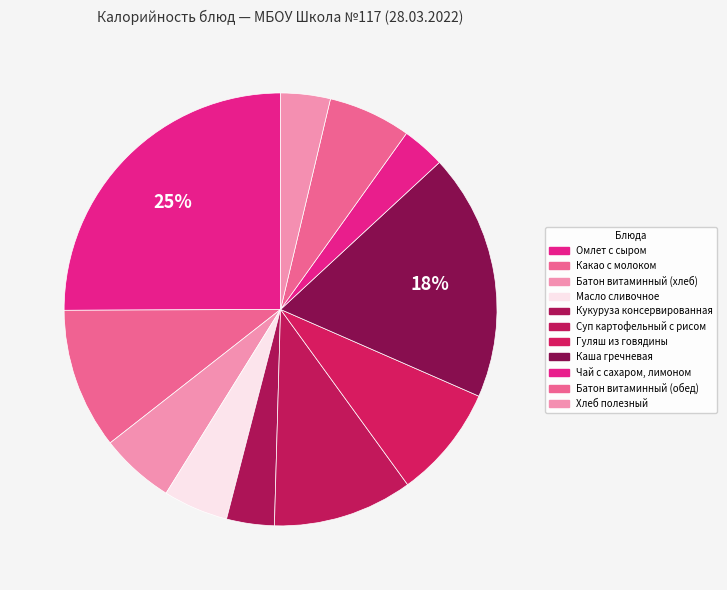

What is the total percentage of Масло сливочное and Каша гречневая?

23.3%